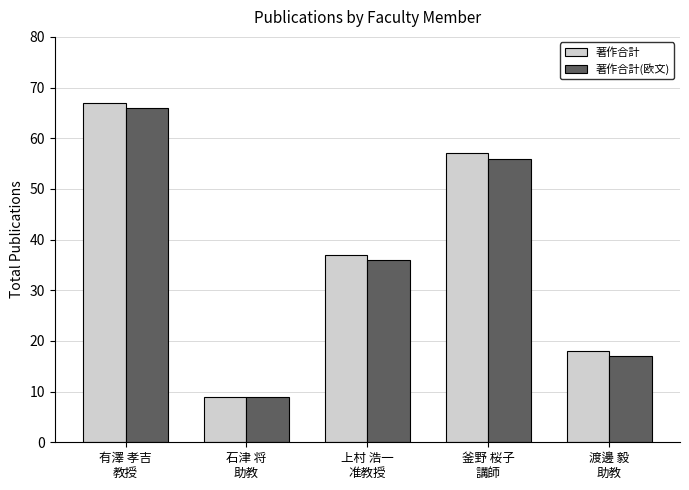

What value does the 著作合計 series have at 石津 将
助教?

9